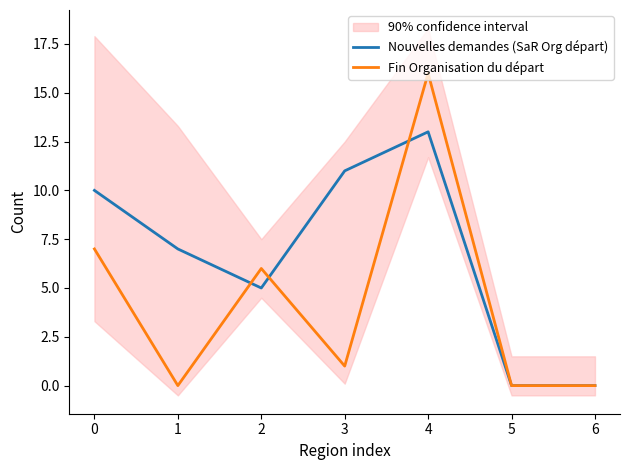

Reading left to right, list all the values displayed in this chart.

Nouvelles demandes (SaR Org départ): 0=10	1=7	2=5	3=11	4=13	5=0	6=0
Fin Organisation du départ: 0=7	1=0	2=6	3=1	4=16	5=0	6=0